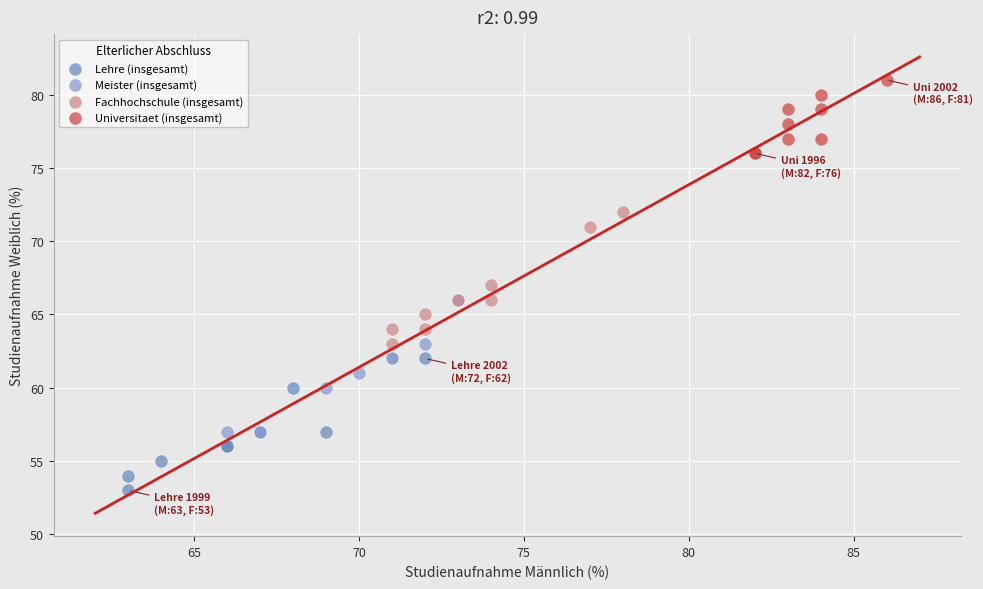

Which series reaches the maximum Y coordinate?

Universitaet (insgesamt)